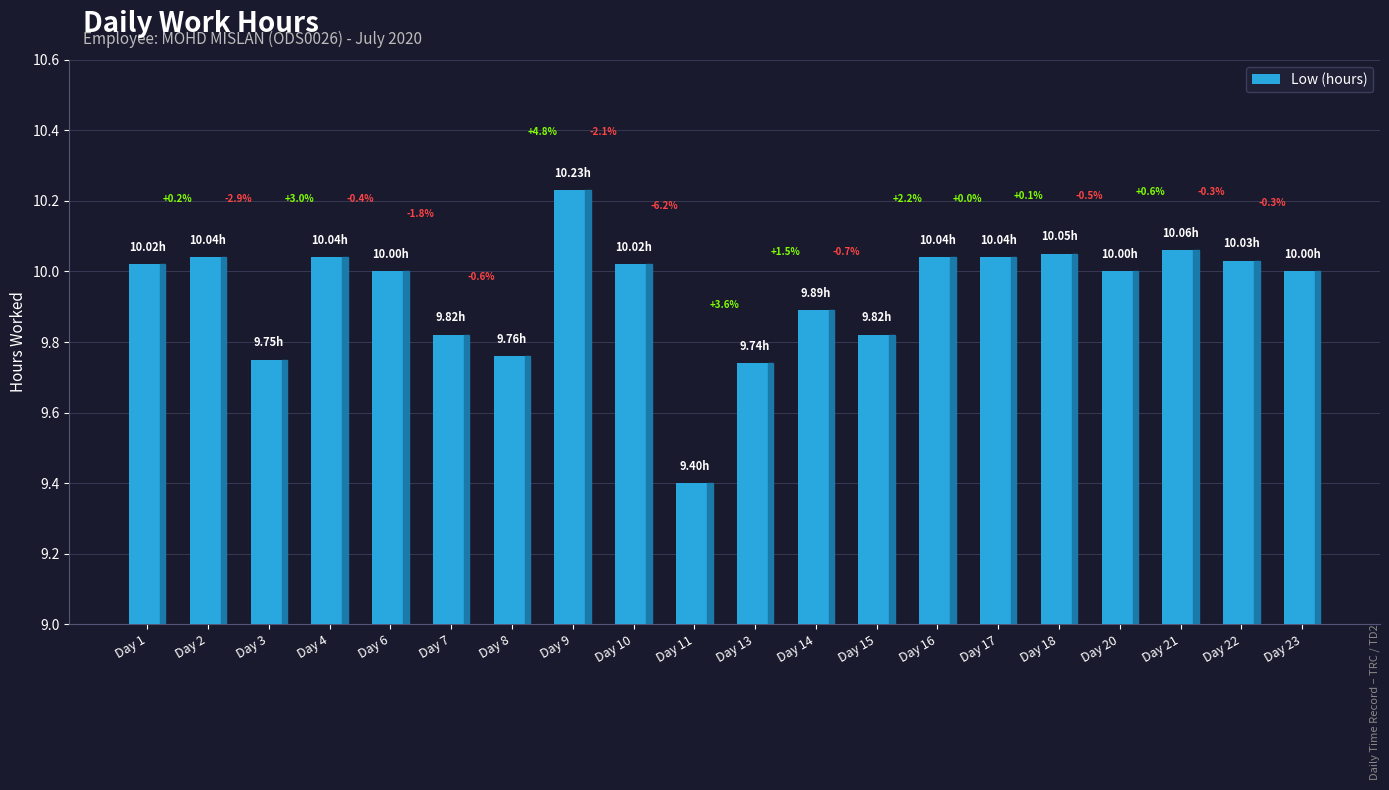

How many bars are there in total?

20